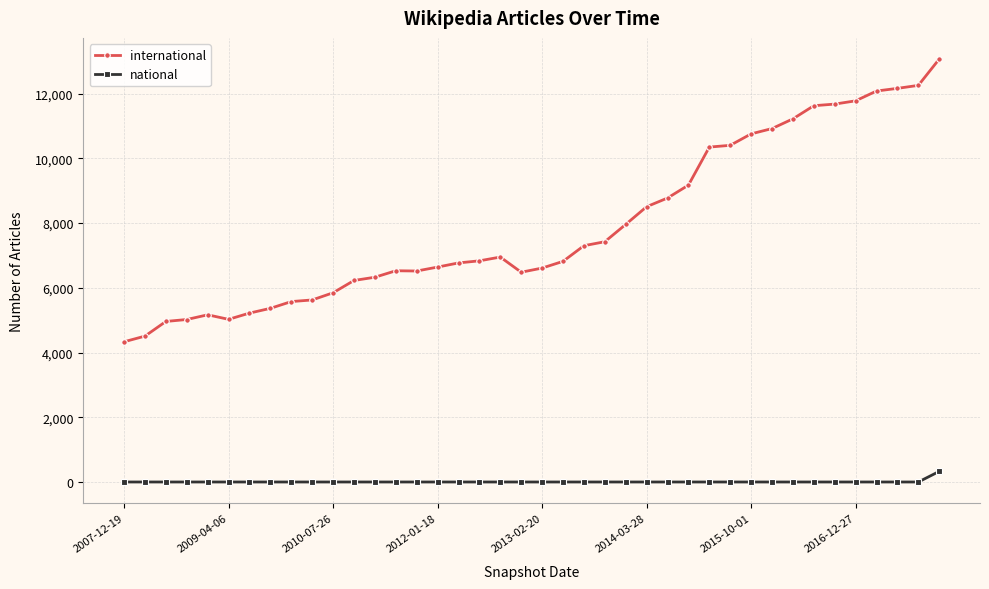

What is the difference between the maximum and minimum values in the national series?

327